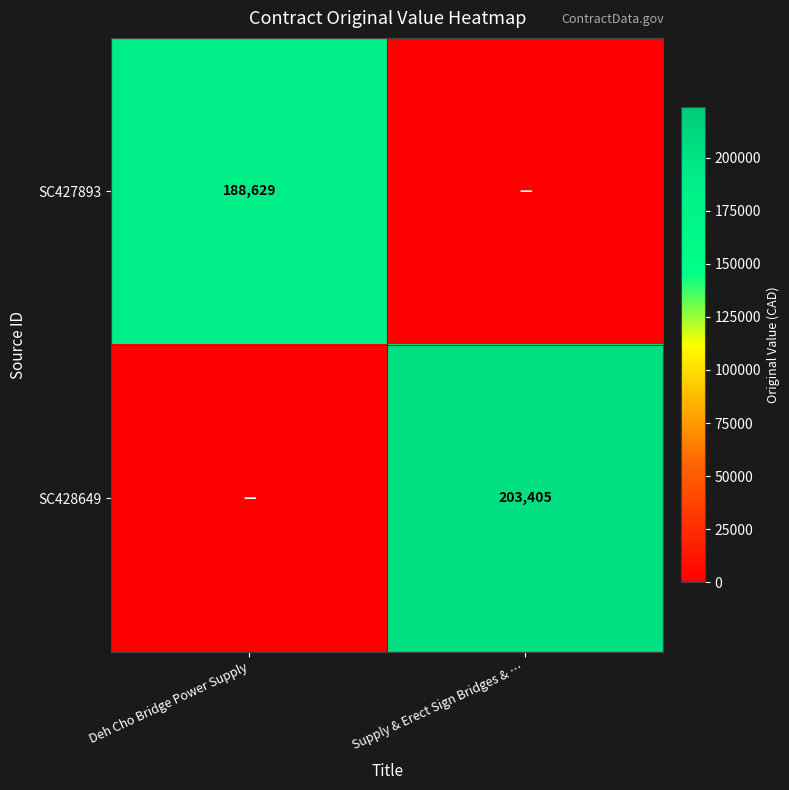

The SC427893 series shows 315685 at Deh Cho Bridge Power Supply. True or false?

False